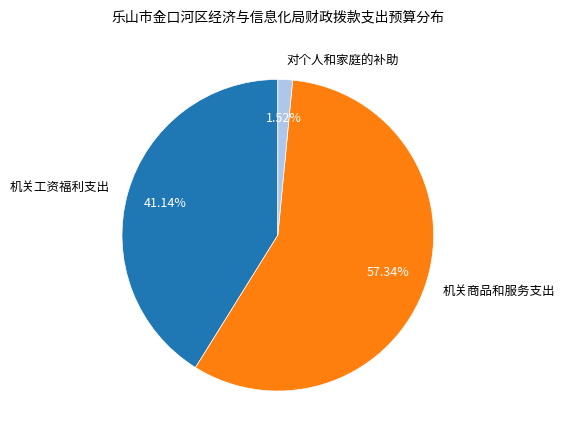

What percentage is the 机关工资福利支出 slice, to the nearest percent?

41%